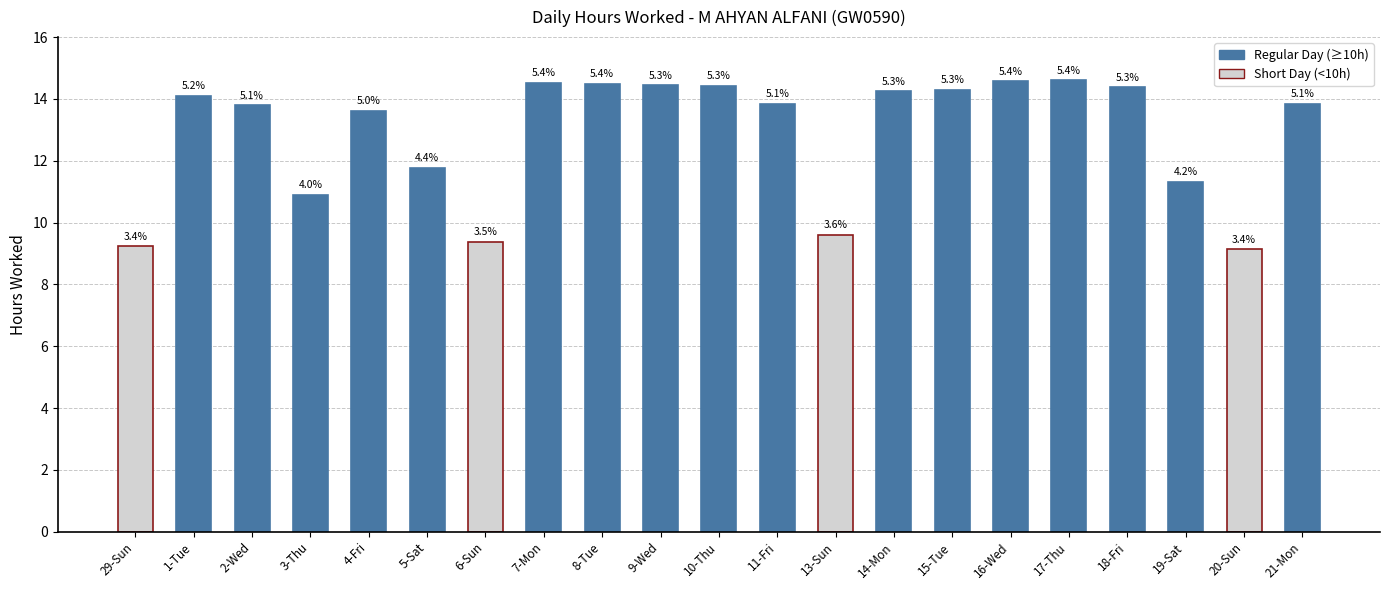

Read the value at 11-Fri.

13.8